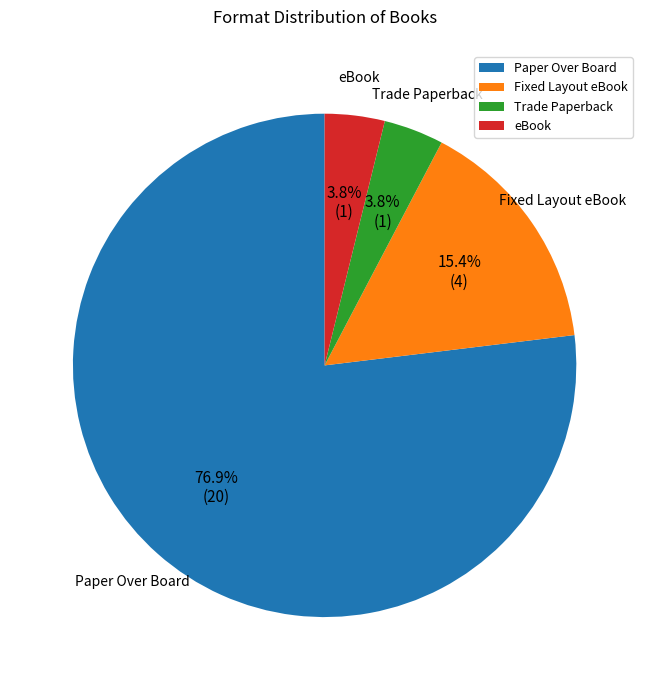

What is the largest slice in the pie chart?

Paper Over Board